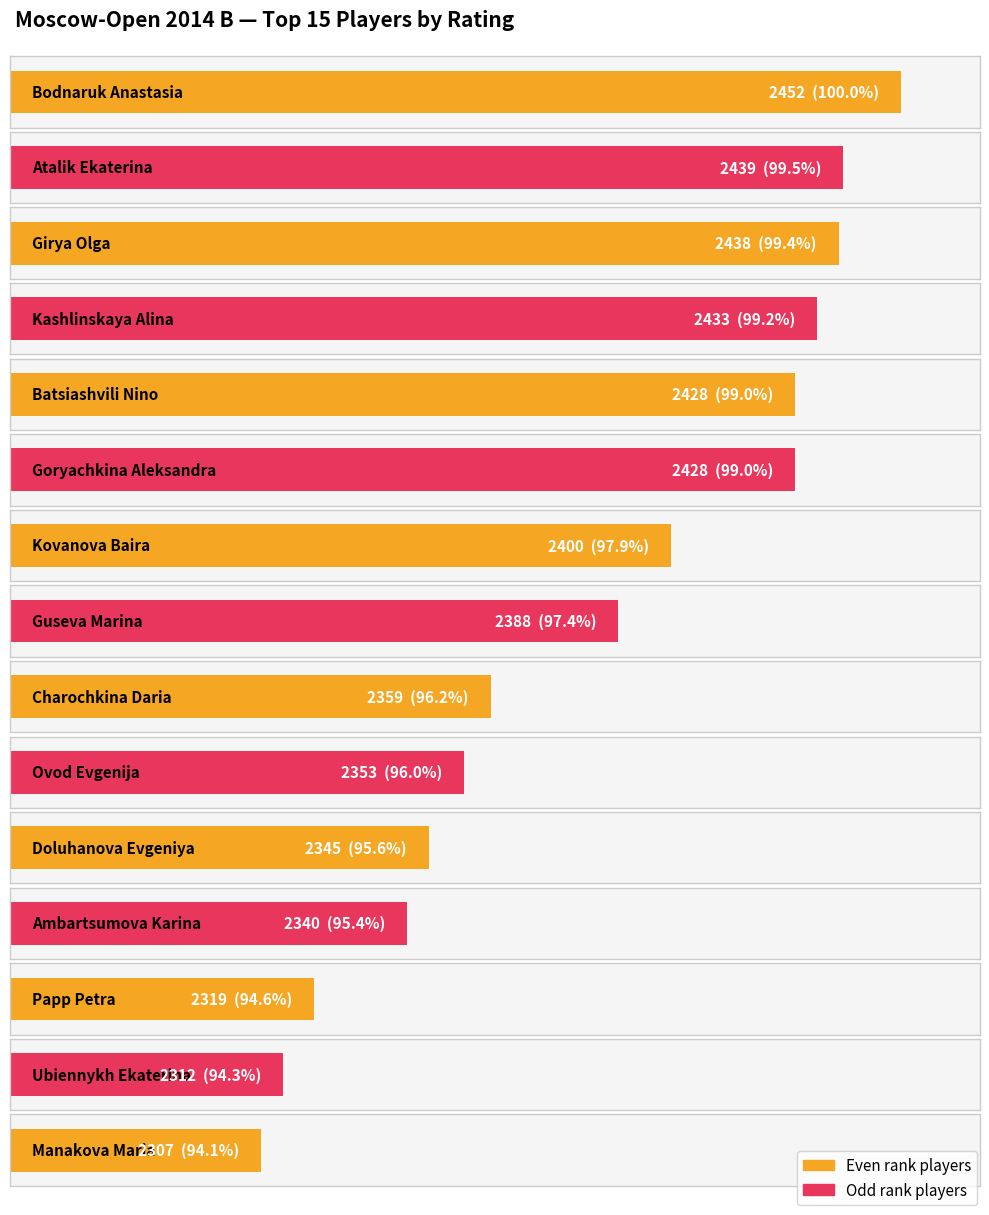

How many categories are shown in the chart?

15